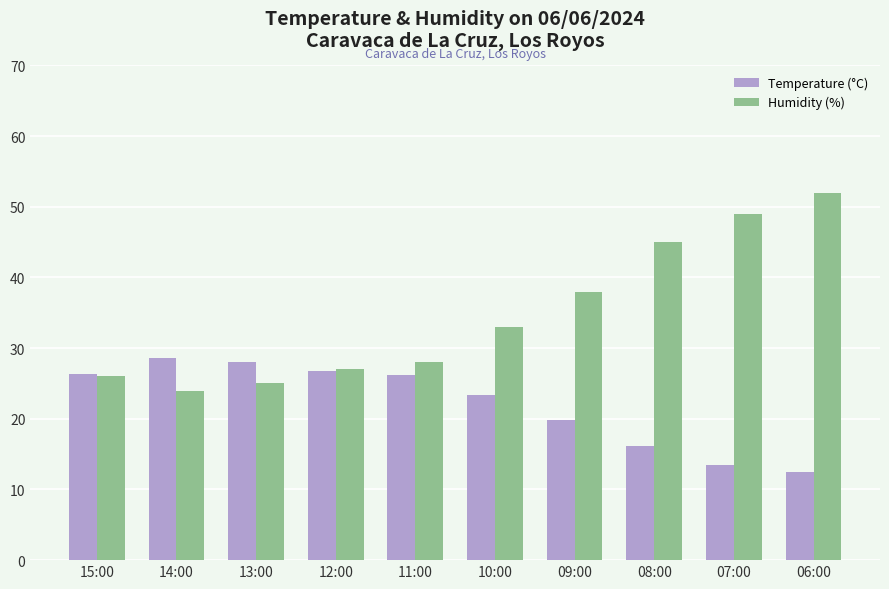

List the series in order of their overall mean, highest first.

Humidity (%), Temperature (°C)